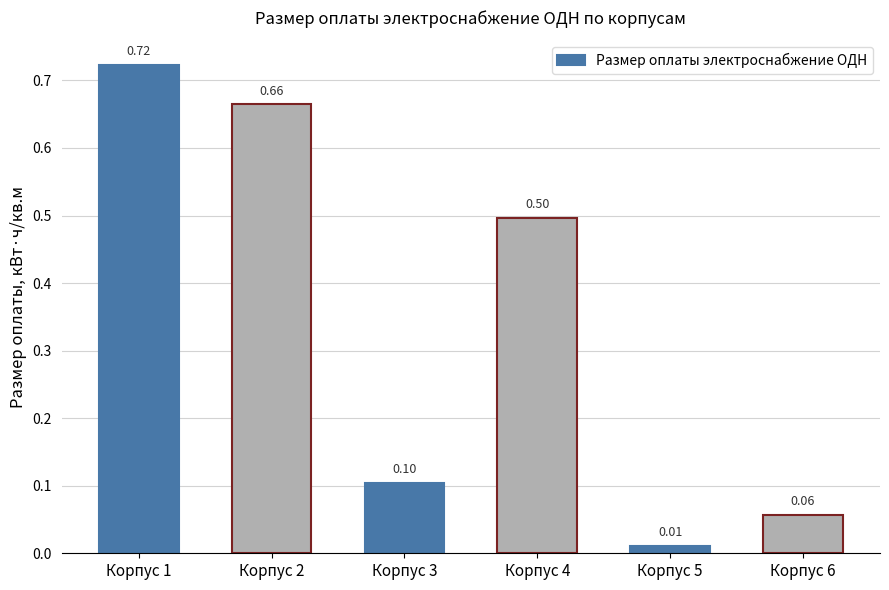

What is the value of the 4th bar from the left?

0.5